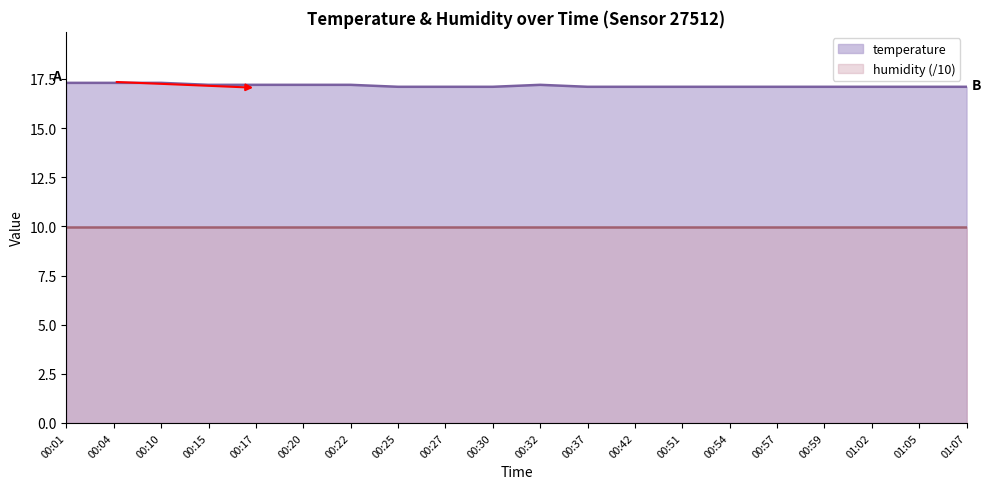

What is the smallest value displayed?

10.0